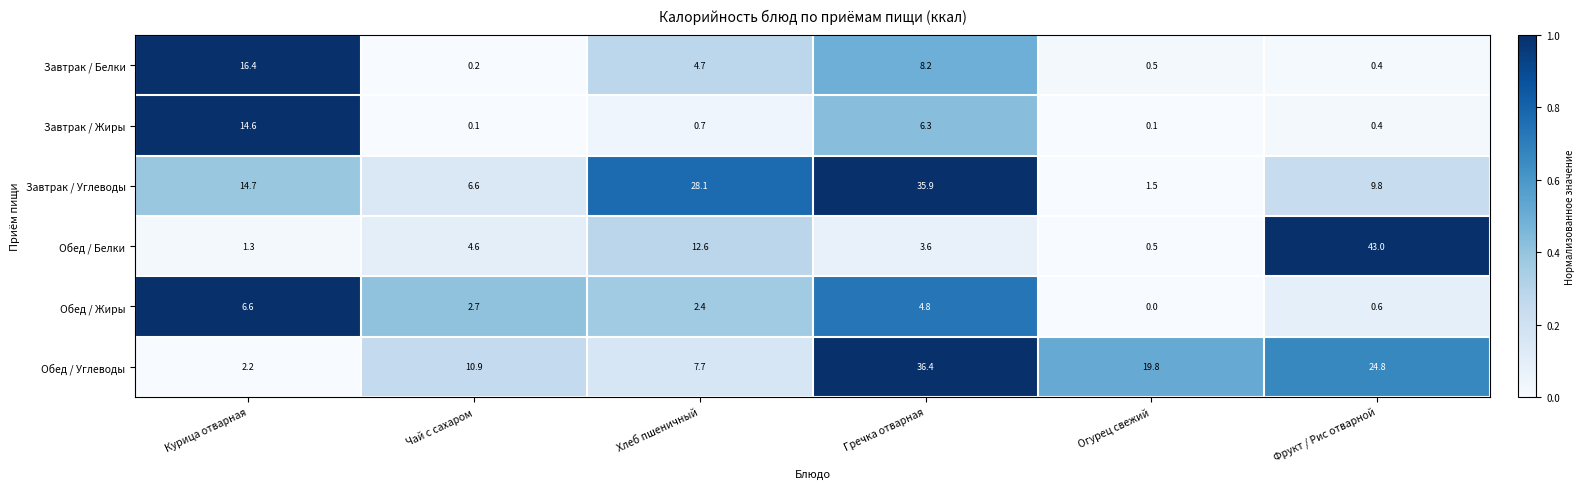

Which series has the widest spread of values?

Обед / Белки